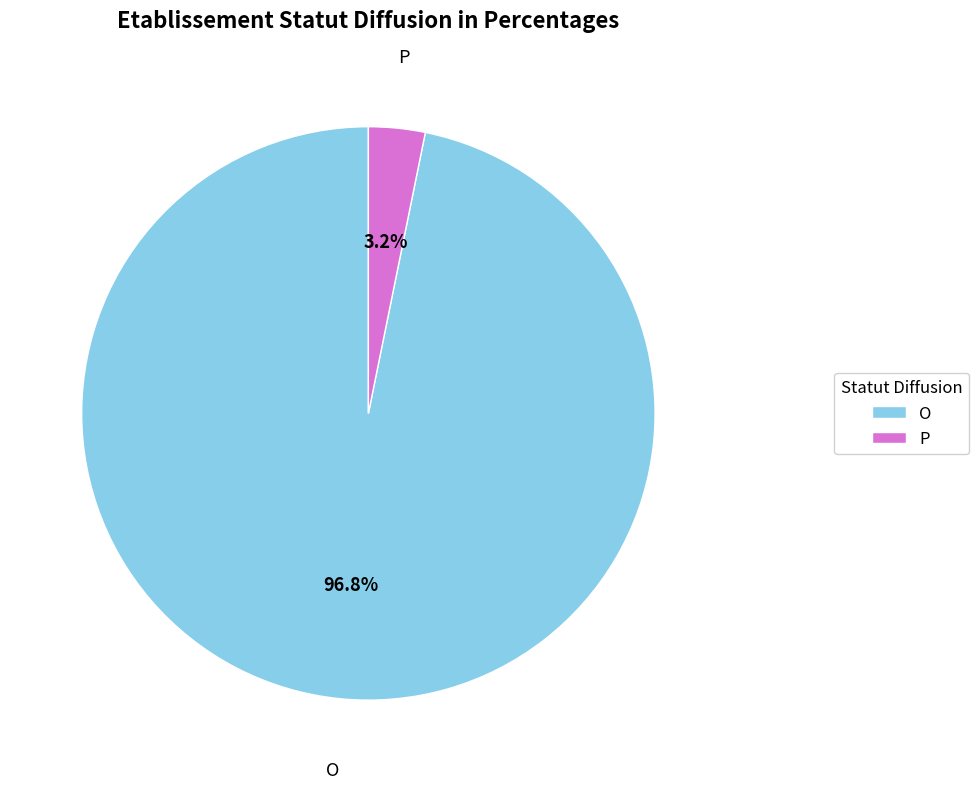

To the nearest percent, what is the difference between the largest and smallest slice percentages?

94%